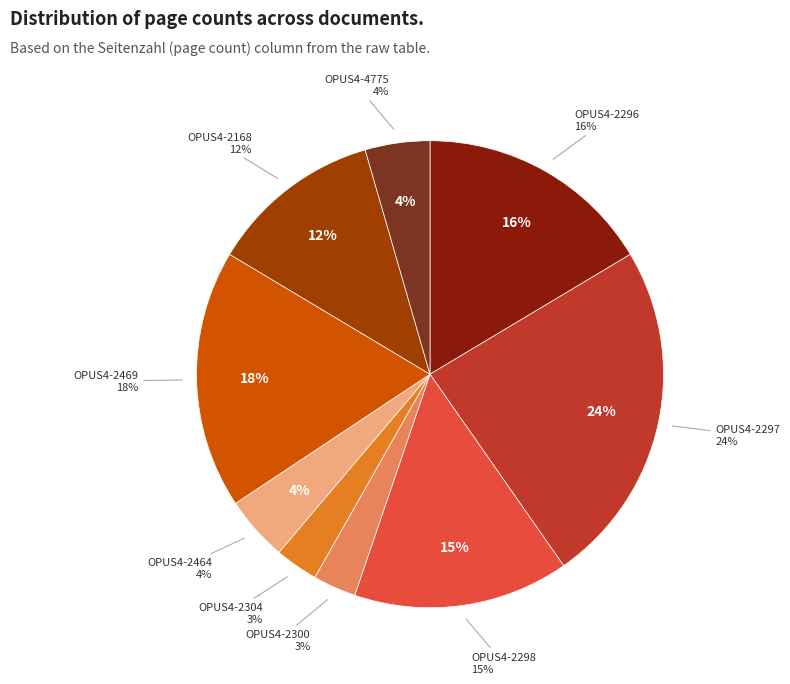

To the nearest percent, what percentage of the pie is OPUS4-2304?

3%